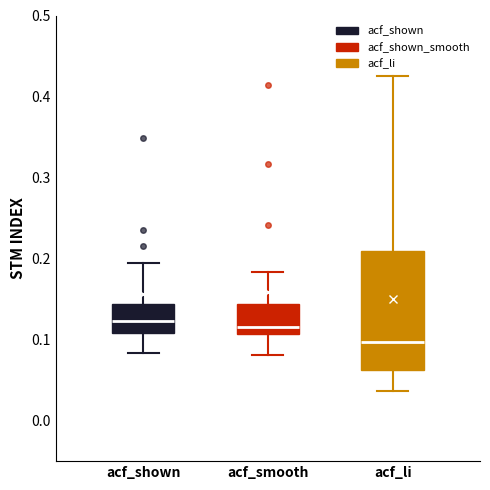

Reading left to right, read every box against the y-axis: the position of its median line, the range the box covers, and the ends of its whiskers. The values are not printed on the chart, so give them approximately, as read against the axis.

acf_shown: median 0.12, box 0.11 to 0.14, whiskers 0.08 to 0.20
acf_smooth: median 0.12, box 0.11 to 0.14, whiskers 0.08 to 0.18
acf_li: median 0.10, box 0.06 to 0.21, whiskers 0.04 to 0.43